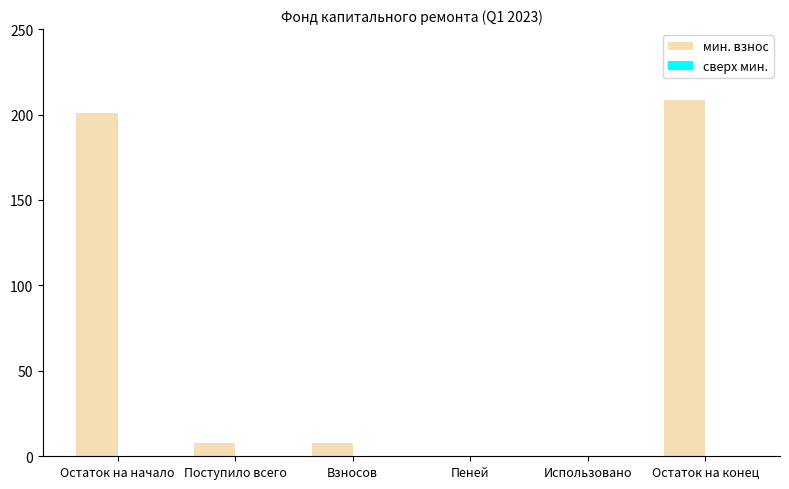

Read the value at Остаток на конец.

208.7